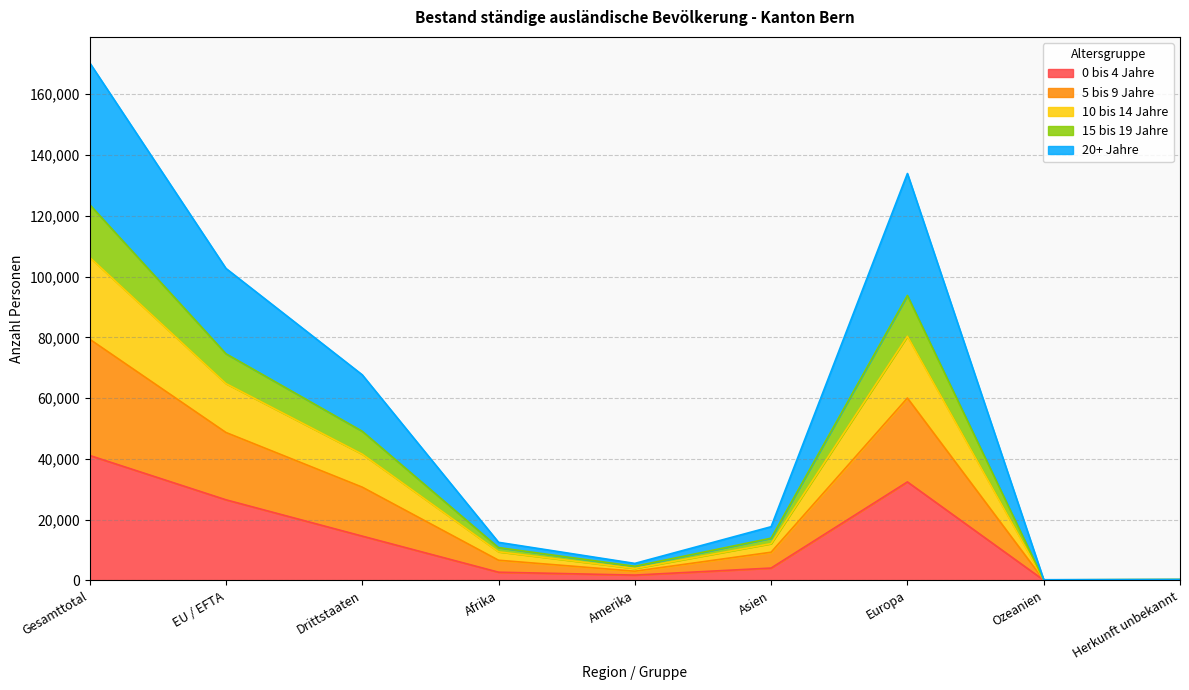

At which label does 20+ Jahre reach its peak?

Gesamttotal